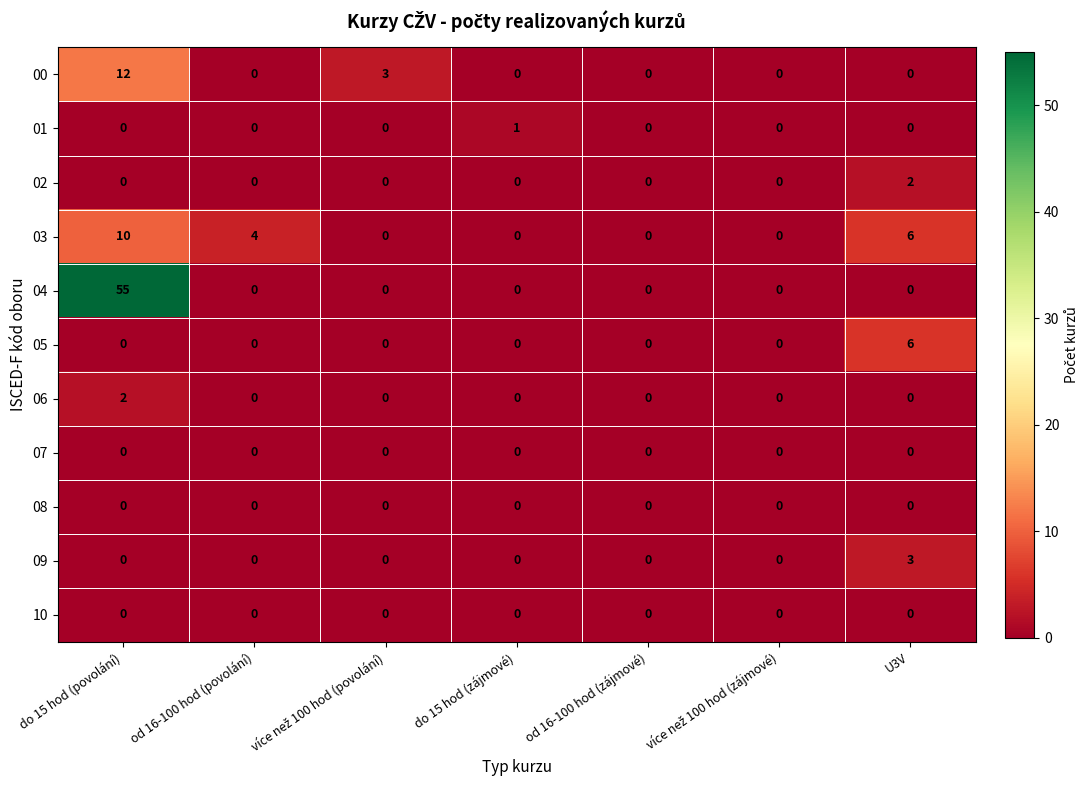

Which series has the widest spread of values?

04